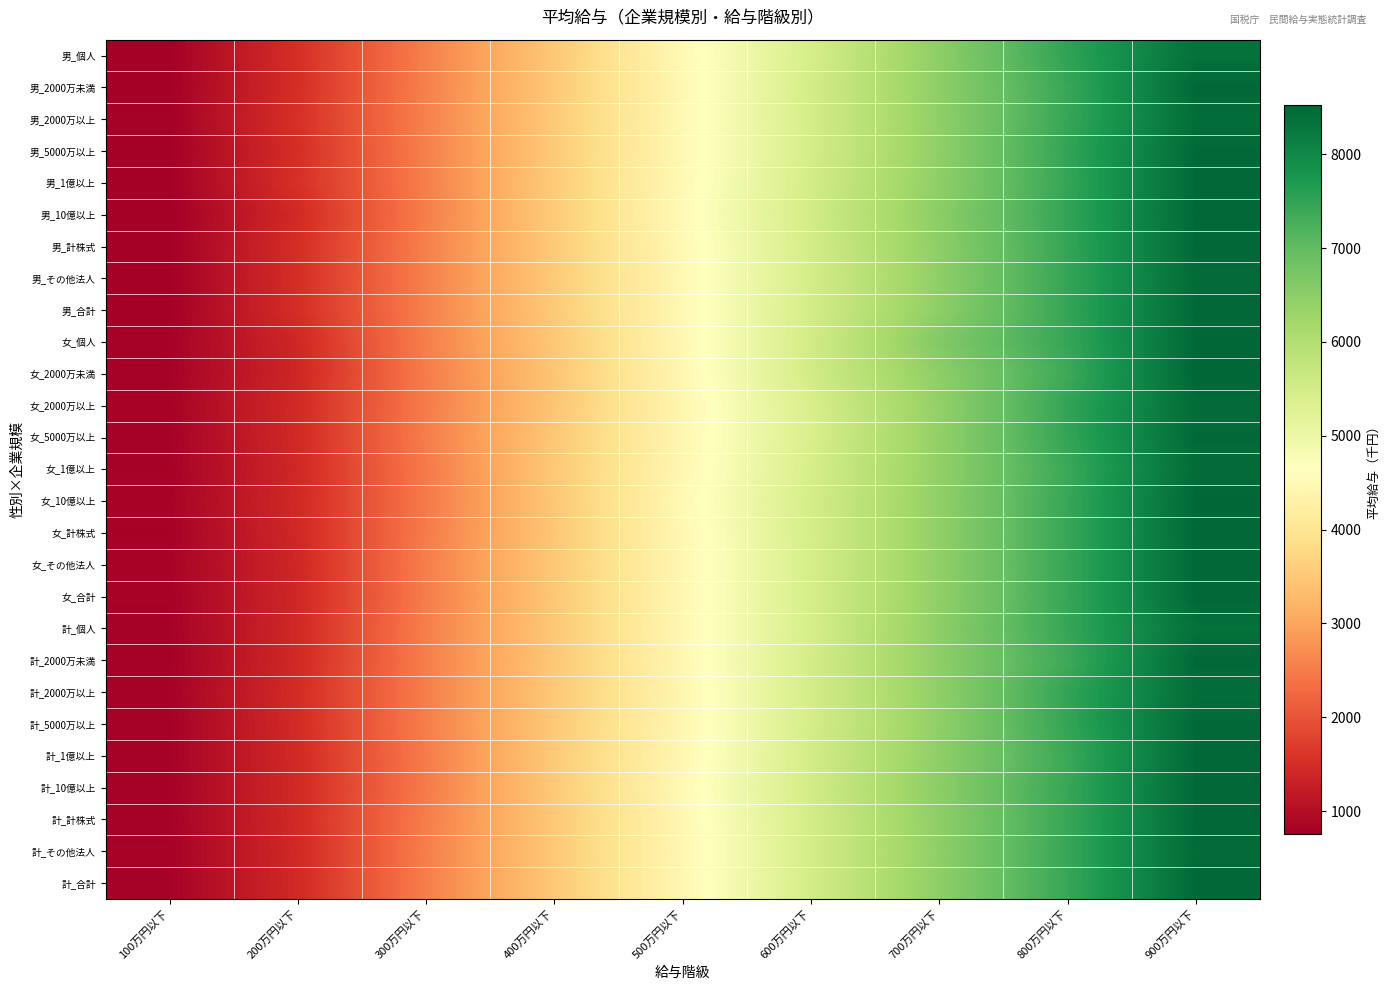

Reading left to right, transcribe all the data shown in this chart.

男_個人: 100万円以下=782	200万円以下=1524	300万円以下=2549	400万円以下=3498	500万円以下=4499	600万円以下=5450	700万円以下=6489	800万円以下=7519	900万円以下=8362
男_2000万未満: 100万円以下=777	200万円以下=1513	300万円以下=2557	400万円以下=3510	500万円以下=4465	600万円以下=5491	700万円以下=6478	800万円以下=7429	900万円以下=8483
男_2000万以上: 100万円以下=792	200万円以下=1552	300万円以下=2565	400万円以下=3533	500万円以下=4483	600万円以下=5484	700万円以下=6456	800万円以下=7447	900万円以下=8422
男_5000万以上: 100万円以下=774	200万円以下=1515	300万円以下=2555	400万円以下=3531	500万円以下=4480	600万円以下=5476	700万円以下=6451	800万円以下=7490	900万円以下=8472
男_1億以上: 100万円以下=787	200万円以下=1549	300万円以下=2537	400万円以下=3549	500万円以下=4492	600万円以下=5505	700万円以下=6472	800万円以下=7463	900万円以下=8484
男_10億以上: 100万円以下=758	200万円以下=1448	300万円以下=2530	400万円以下=3555	500万円以下=4524	600万円以下=5525	700万円以下=6513	800万円以下=7490	900万円以下=8485
男_計株式: 100万円以下=776	200万円以下=1517	300万円以下=2553	400万円以下=3530	500万円以下=4486	600万円以下=5499	700万円以下=6483	800万円以下=7472	900万円以下=8478
男_その他法人: 100万円以下=774	200万円以下=1513	300万円以下=2546	400万円以下=3536	500万円以下=4473	600万円以下=5478	700万円以下=6468	800万円以下=7467	900万円以下=8459
男_合計: 100万円以下=776	200万円以下=1516	300万円以下=2551	400万円以下=3530	500万円以下=4484	600万円以下=5496	700万円以下=6481	800万円以下=7472	900万円以下=8475
女_個人: 100万円以下=818	200万円以下=1409	300万円以下=2536	400万円以下=3493	500万円以下=4459	600万円以下=5525	700万円以下=6623	800万円以下=7456	900万円以下=8500
女_2000万未満: 100万円以下=809	200万円以下=1399	300万円以下=2505	400万円以下=3459	500万円以下=4448	600万円以下=5535	700万円以下=6480	800万円以下=7378	900万円以下=8526
女_2000万以上: 100万円以下=825	200万円以下=1452	300万円以下=2498	400万円以下=3454	500万円以下=4423	600万円以下=5415	700万円以下=6422	800万円以下=7490	900万円以下=8446
女_5000万以上: 100万円以下=808	200万円以下=1445	300万円以下=2520	400万円以下=3489	500万円以下=4434	600万円以下=5410	700万円以下=6431	800万円以下=7479	900万円以下=8470
女_1億以上: 100万円以下=815	200万円以下=1420	300万円以下=2475	400万円以下=3510	500万円以下=4442	600万円以下=5445	700万円以下=6434	800万円以下=7399	900万円以下=8446
女_10億以上: 100万円以下=833	200万円以下=1436	300万円以下=2476	400万円以下=3491	500万円以下=4496	600万円以下=5478	700万円以下=6453	800万円以下=7440	900万円以下=8500
女_計株式: 100万円以下=817	200万円以下=1425	300万円以下=2496	400万円以下=3479	500万円以下=4456	600万円以下=5465	700万円以下=6449	800万円以下=7431	900万円以下=8492
女_その他法人: 100万円以下=835	200万円以下=1405	300万円以下=2534	400万円以下=3505	500万円以下=4448	600万円以下=5457	700万円以下=6448	800万円以下=7444	900万円以下=8486
女_合計: 100万円以下=821	200万円以下=1418	300万円以下=2510	400万円以下=3489	500万円以下=4453	600万円以下=5464	700万円以下=6451	800万円以下=7437	900万円以下=8490
計_個人: 100万円以下=811	200万円以下=1432	300万円以下=2540	400万円以下=3494	500万円以下=4459	600万円以下=5450	700万円以下=6489	800万円以下=7456	900万円以下=8362
計_2000万未満: 100万円以下=801	200万円以下=1437	300万円以下=2530	400万円以下=3493	500万円以下=4448	600万円以下=5491	700万円以下=6478	800万円以下=7378	900万円以下=8483
計_2000万以上: 100万円以下=818	200万円以下=1482	300万円以下=2530	400万円以下=3509	500万円以下=4423	600万円以下=5484	700万円以下=6456	800万円以下=7490	900万円以下=8422
計_5000万以上: 100万円以下=800	200万円以下=1465	300万円以下=2535	400万円以下=3515	500万円以下=4434	600万円以下=5476	700万円以下=6451	800万円以下=7479	900万円以下=8472
計_1億以上: 100万円以下=807	200万円以下=1453	300万円以下=2499	400万円以下=3533	500万円以下=4442	600万円以下=5505	700万円以下=6472	800万円以下=7399	900万円以下=8484
計_10億以上: 100万円以下=817	200万円以下=1438	300万円以下=2491	400万円以下=3525	500万円以下=4496	600万円以下=5525	700万円以下=6513	800万円以下=7440	900万円以下=8485
計_計株式: 100万円以下=807	200万円以下=1451	300万円以下=2520	400万円以下=3511	500万円以下=4456	600万円以下=5499	700万円以下=6483	800万円以下=7431	900万円以下=8478
計_その他法人: 100万円以下=822	200万円以下=1431	300万円以下=2538	400万円以下=3518	500万円以下=4448	600万円以下=5478	700万円以下=6468	800万円以下=7444	900万円以下=8459
計_合計: 100万円以下=811	200万円以下=1444	300万円以下=2526	400万円以下=3512	500万円以下=4453	600万円以下=5496	700万円以下=6481	800万円以下=7437	900万円以下=8475